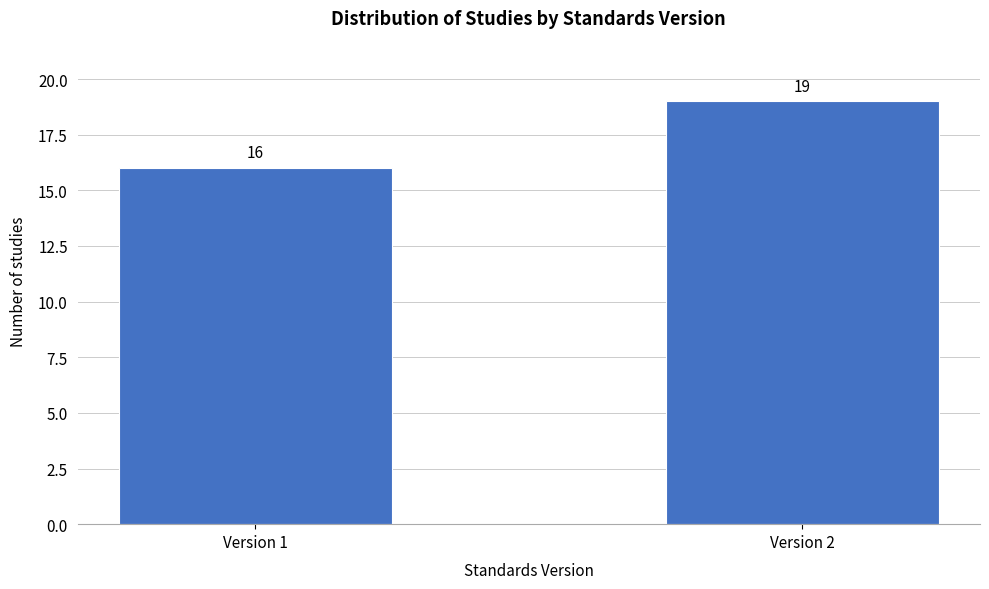

Reading right to left, what are all the values shown in this chart?

19	16